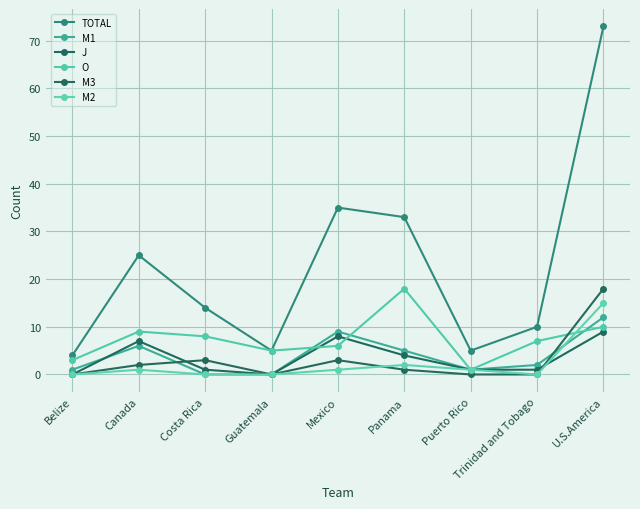

Is it true that TOTAL equals 25 at Canada?

True